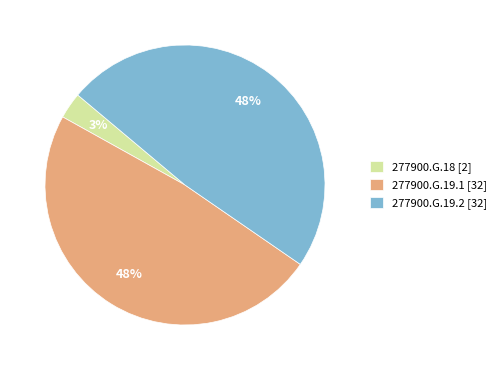

The 277900.G.19.2 [32] slice represents 48% of the pie. True or false?

True